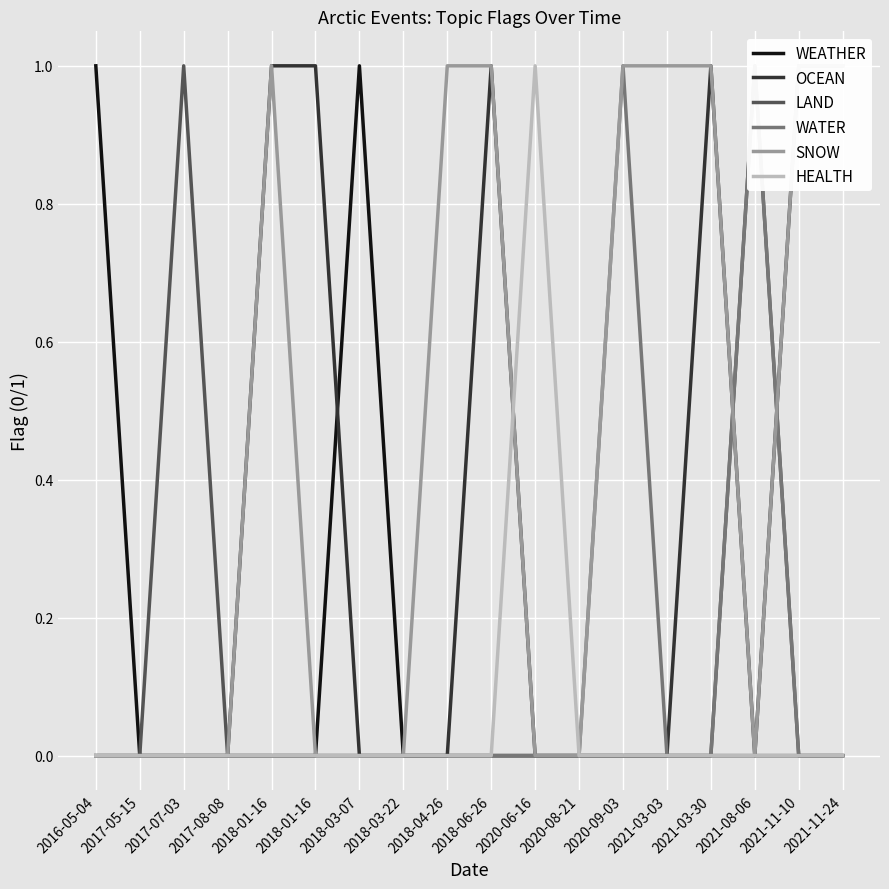

Between 2017-05-15 and 2018-04-26, which series saw the biggest shift?

SNOW